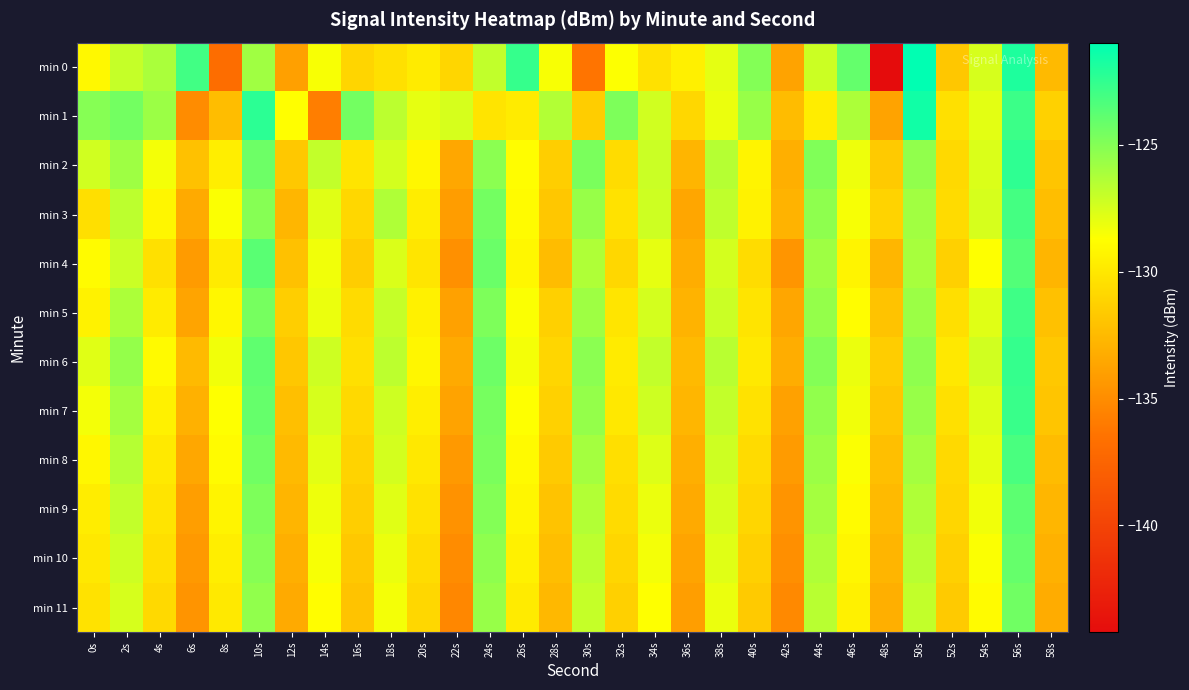

Between 26s and 6s, which is larger?

26s